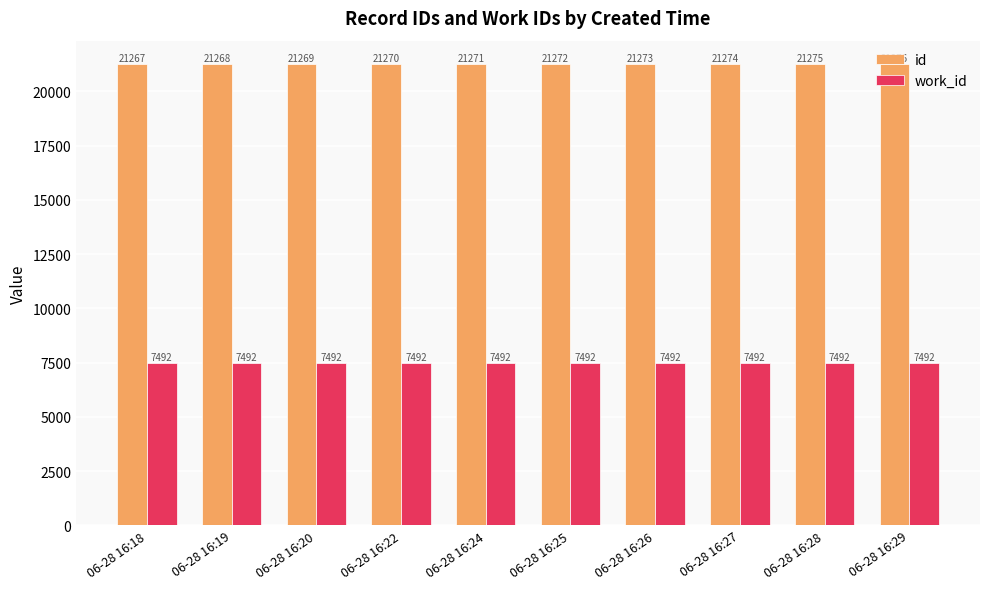

Is it true that id equals 21269 at 06-28 16:20?

True